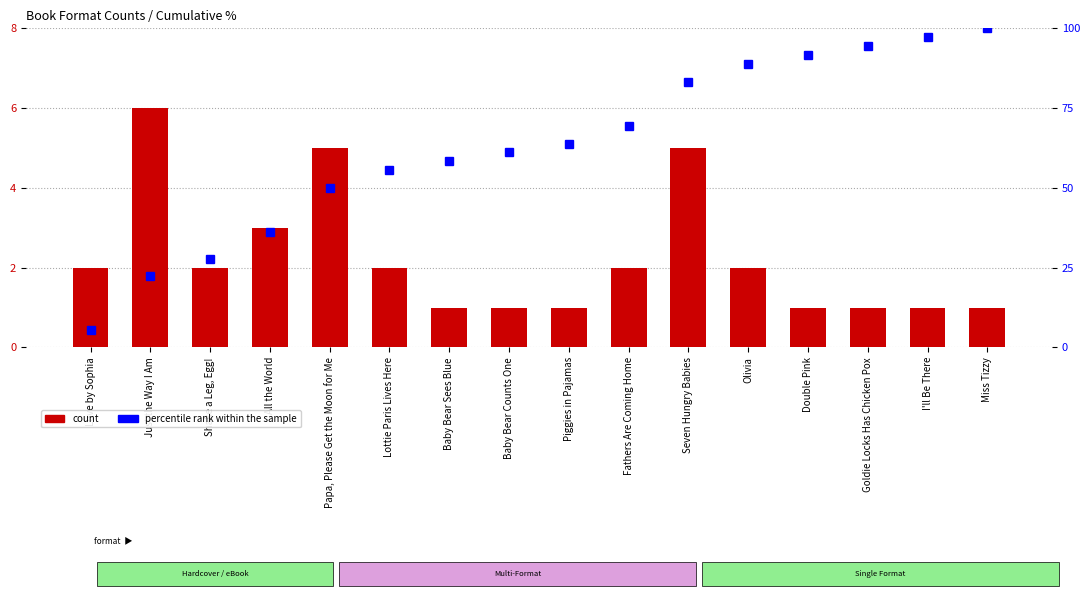

What is the lowest value of the percentile rank within the sample series?

5.6